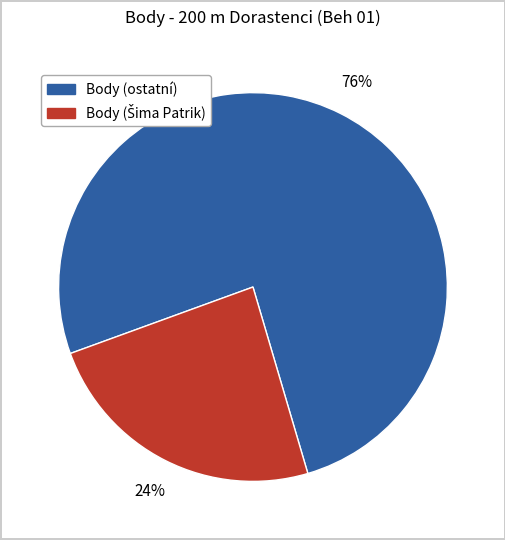

To the nearest percent, what is the average slice percentage?

50%